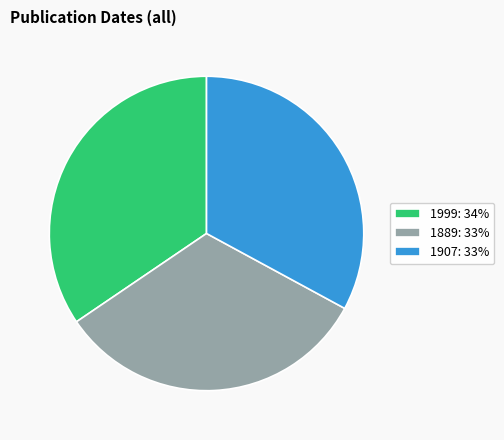

Which category has the biggest portion of the pie?

1999